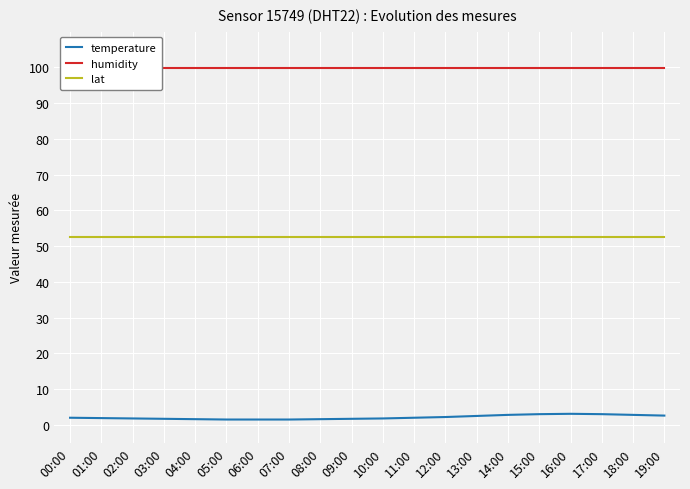

How many categories are shown in the chart?

20